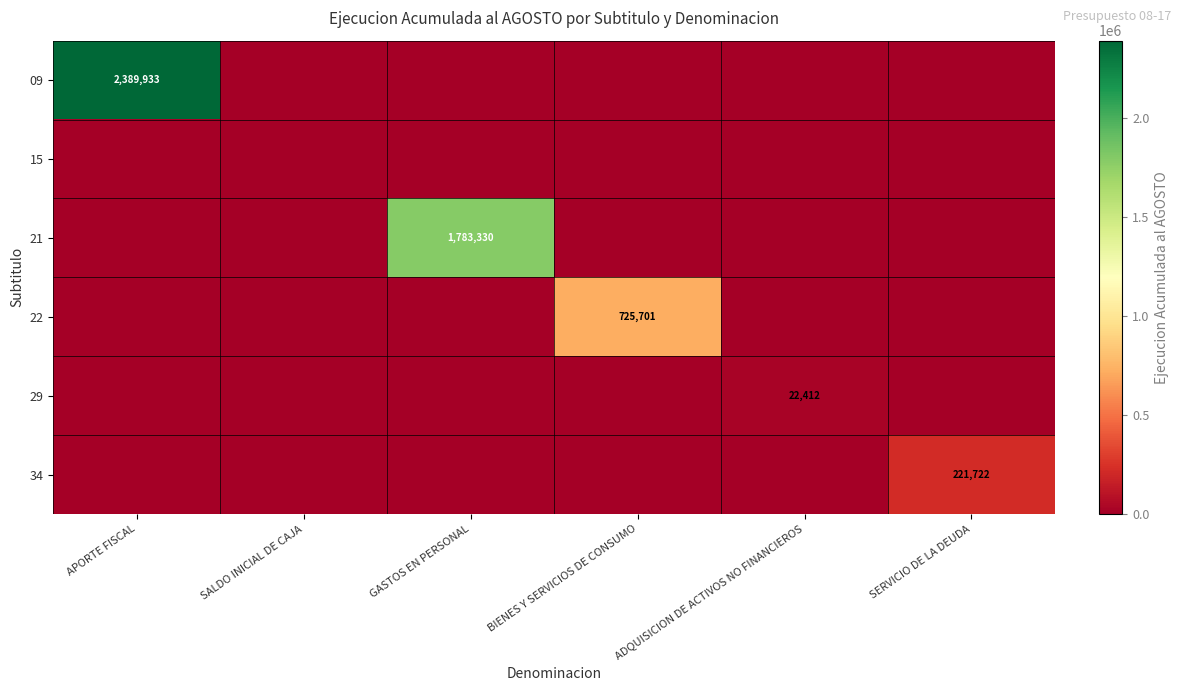

True or false: 09 has a value of 3288008 at APORTE FISCAL.

False